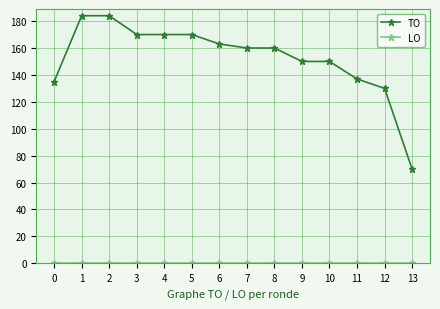

What is the maximum value shown in the chart?

184